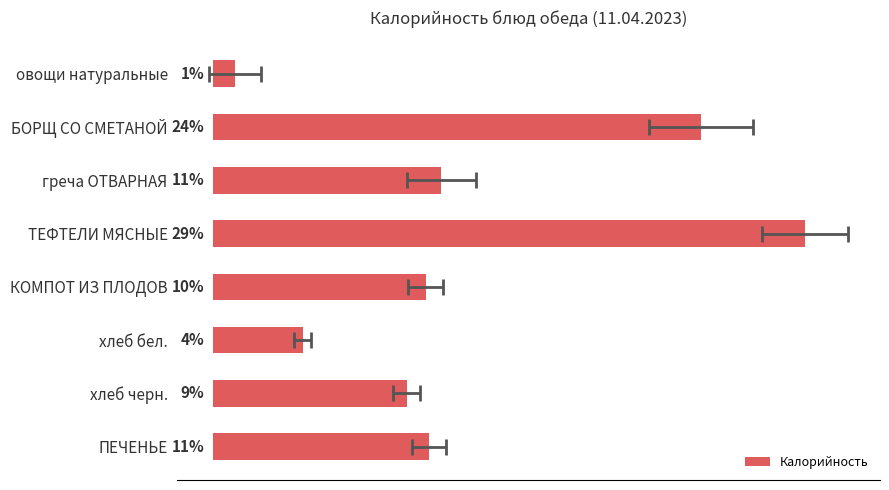

Does the chart contain stacked bars?

No